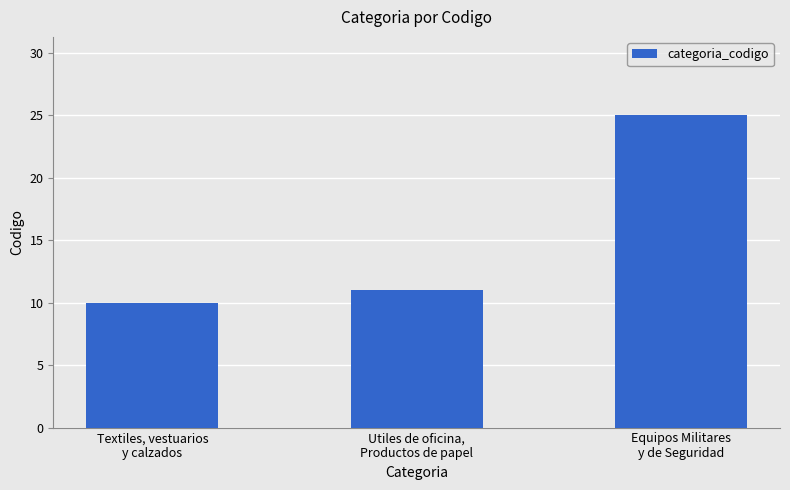

Which label corresponds to the largest value in the chart?

Equipos Militares
y de Seguridad